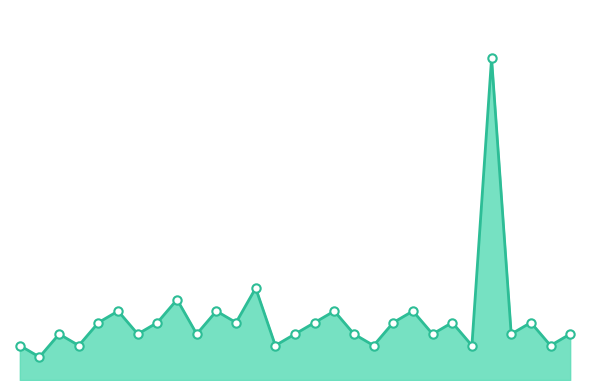

Does the chart have visible grid lines?

No